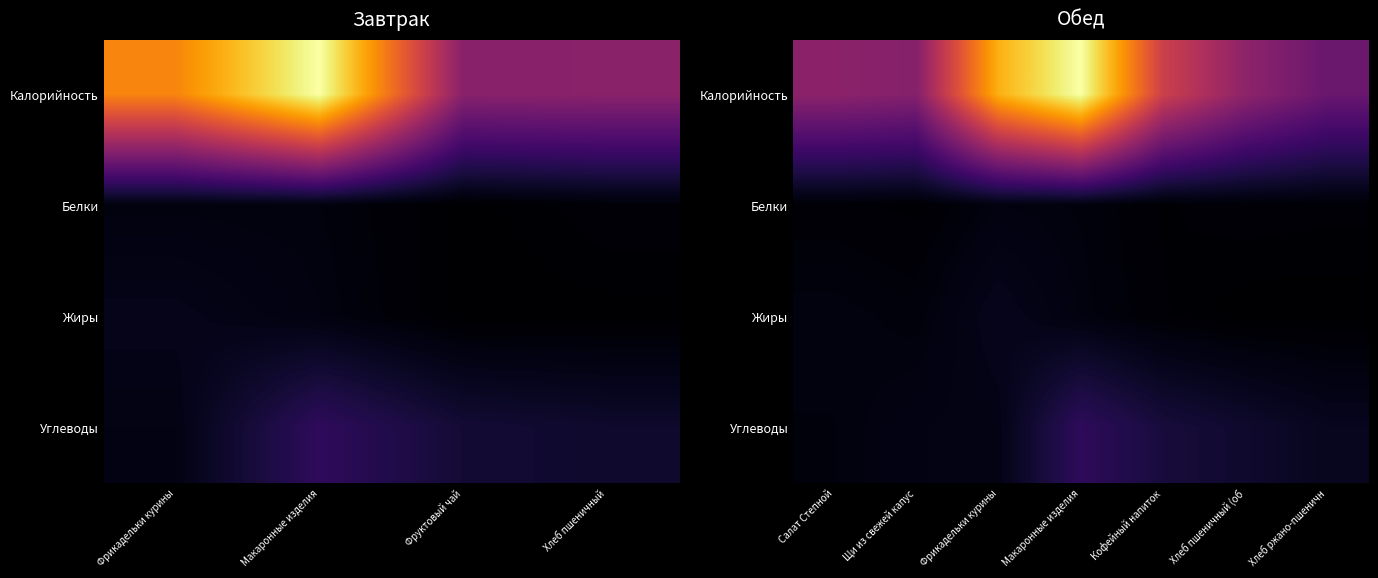

Which series has the widest spread of values?

Калорийность